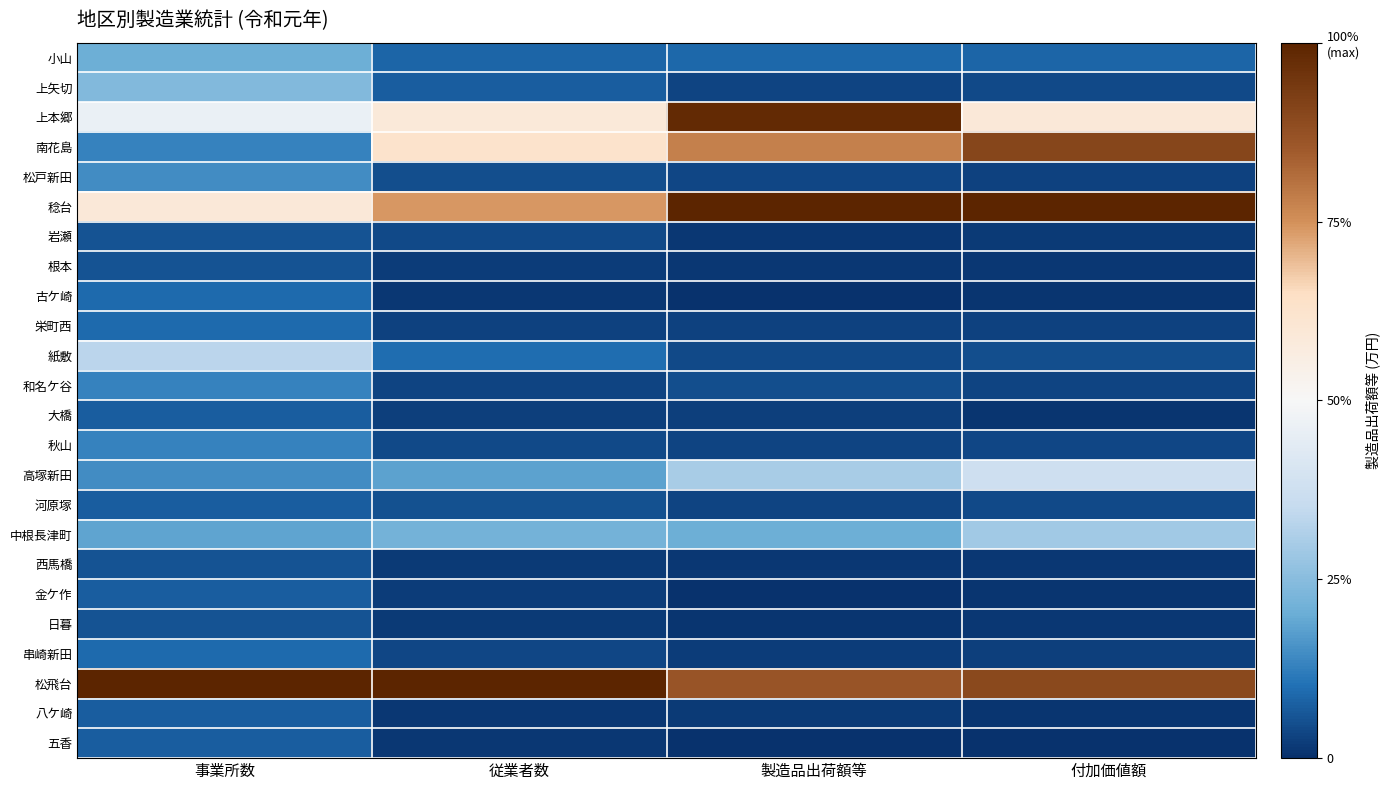

List the series in order of their peak value, highest first.

稔台, 松飛台, 上本郷, 南花島, 高塚新田, 紙敷, 中根長津町, 上矢切, 小山, 松戸新田, 和名ケ谷, 秋山, 古ケ崎, 栄町西, 串崎新田, 大橋, 河原塚, 金ケ作, 八ケ崎, 五香, 岩瀬, 根本, 西馬橋, 日暮